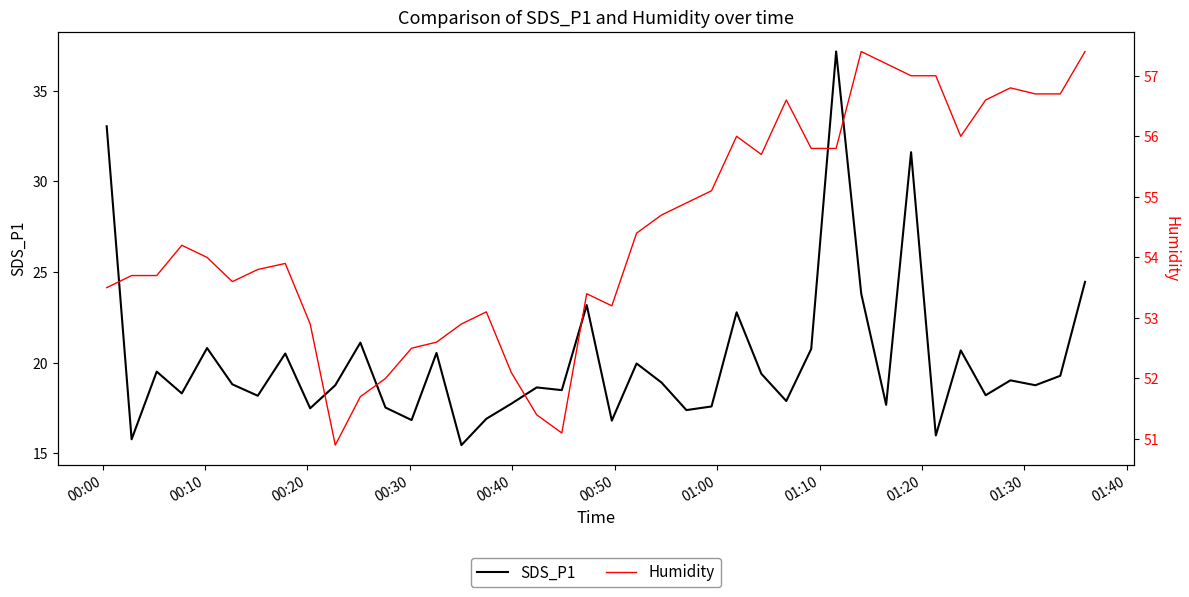

True or false: SDS_P1 and Humidity intersect in this chart.

False